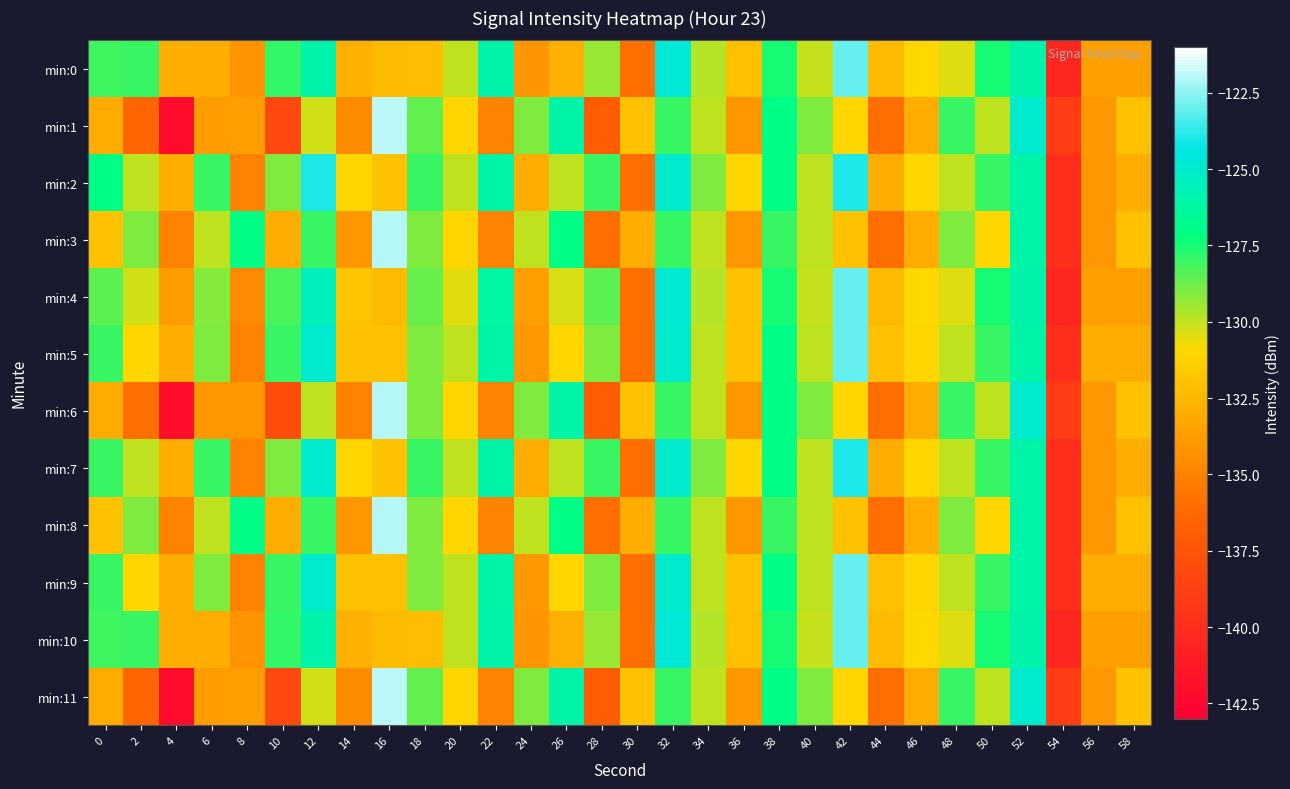

Which series has the widest spread of values?

min:1